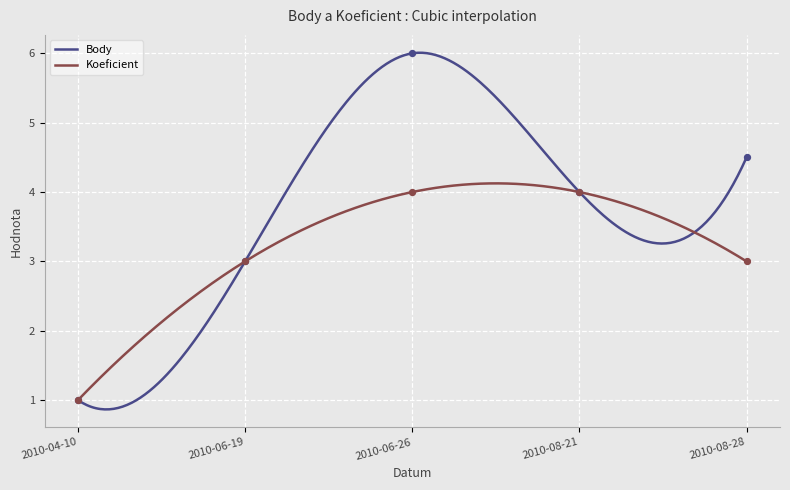

Which series has the largest total across all categories?

Body